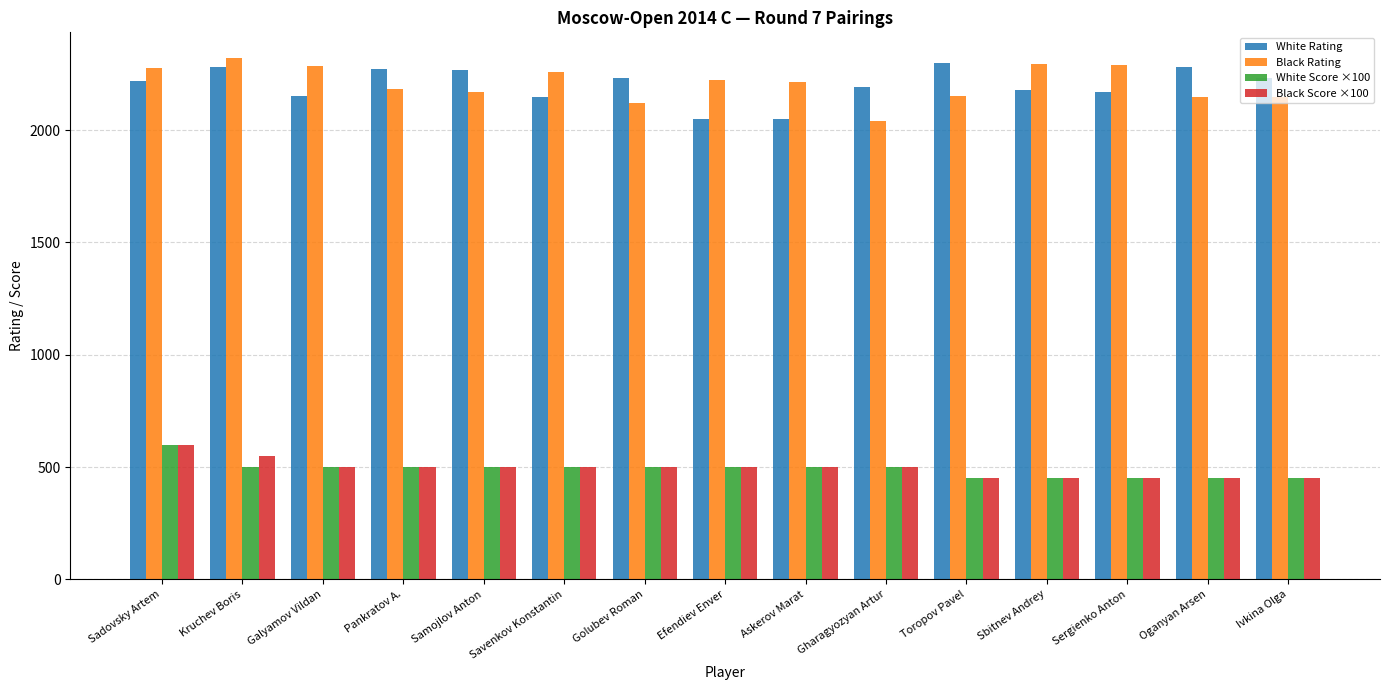

What is the difference between the Black Score ×100 values at Toropov Pavel and Efendiev Enver?

50